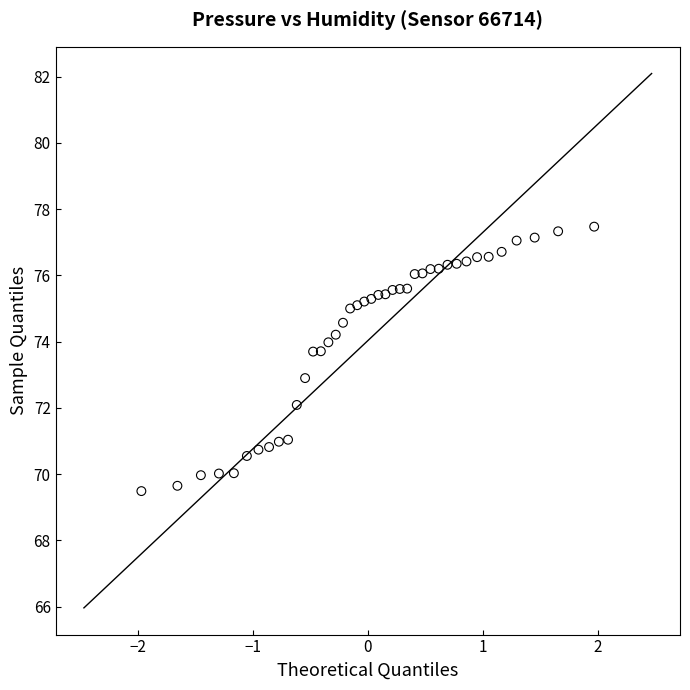

What is the range of X values (max minus min)?

3.9